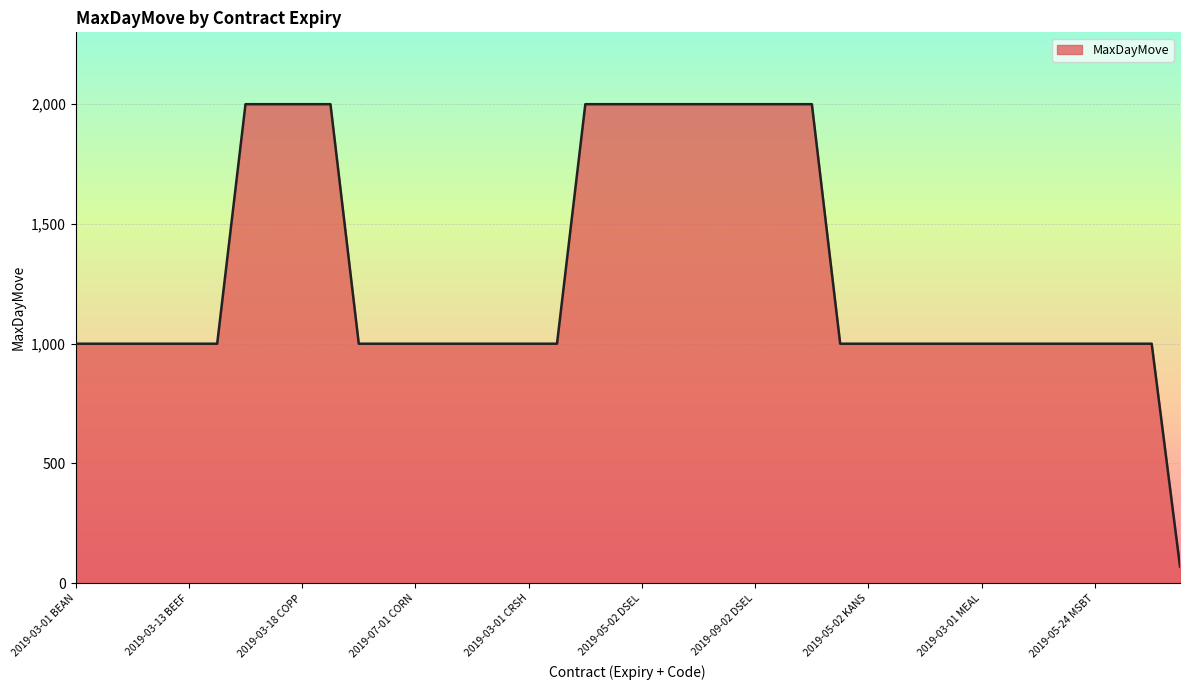

What is the difference between the maximum and minimum values?

1930